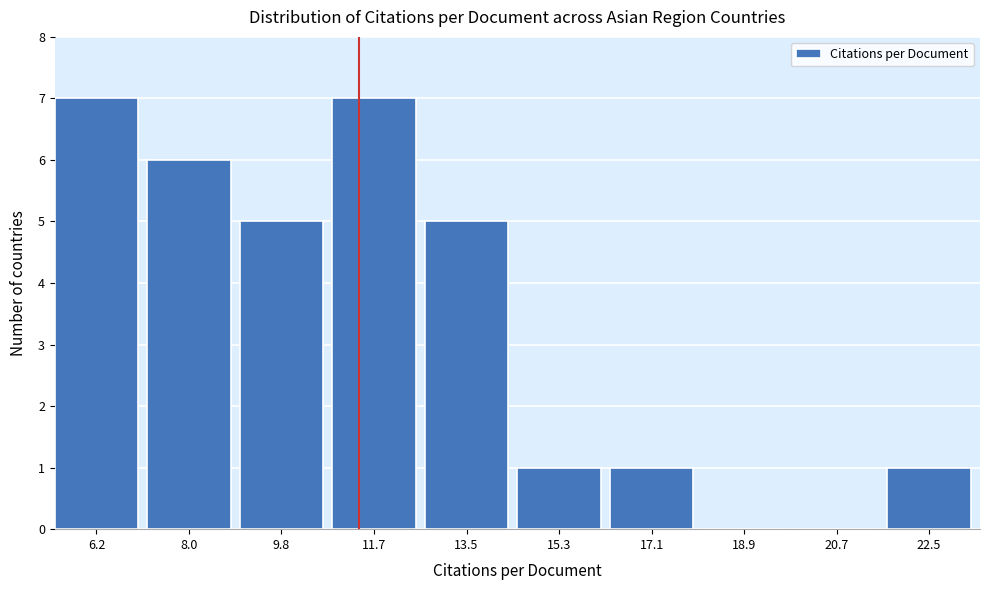

Reading left to right, transcribe all the data shown in this chart.

6.2=7	8.0=6	9.8=5	11.7=7	13.5=5	15.3=1	17.1=1	18.9=0	20.7=0	22.5=1